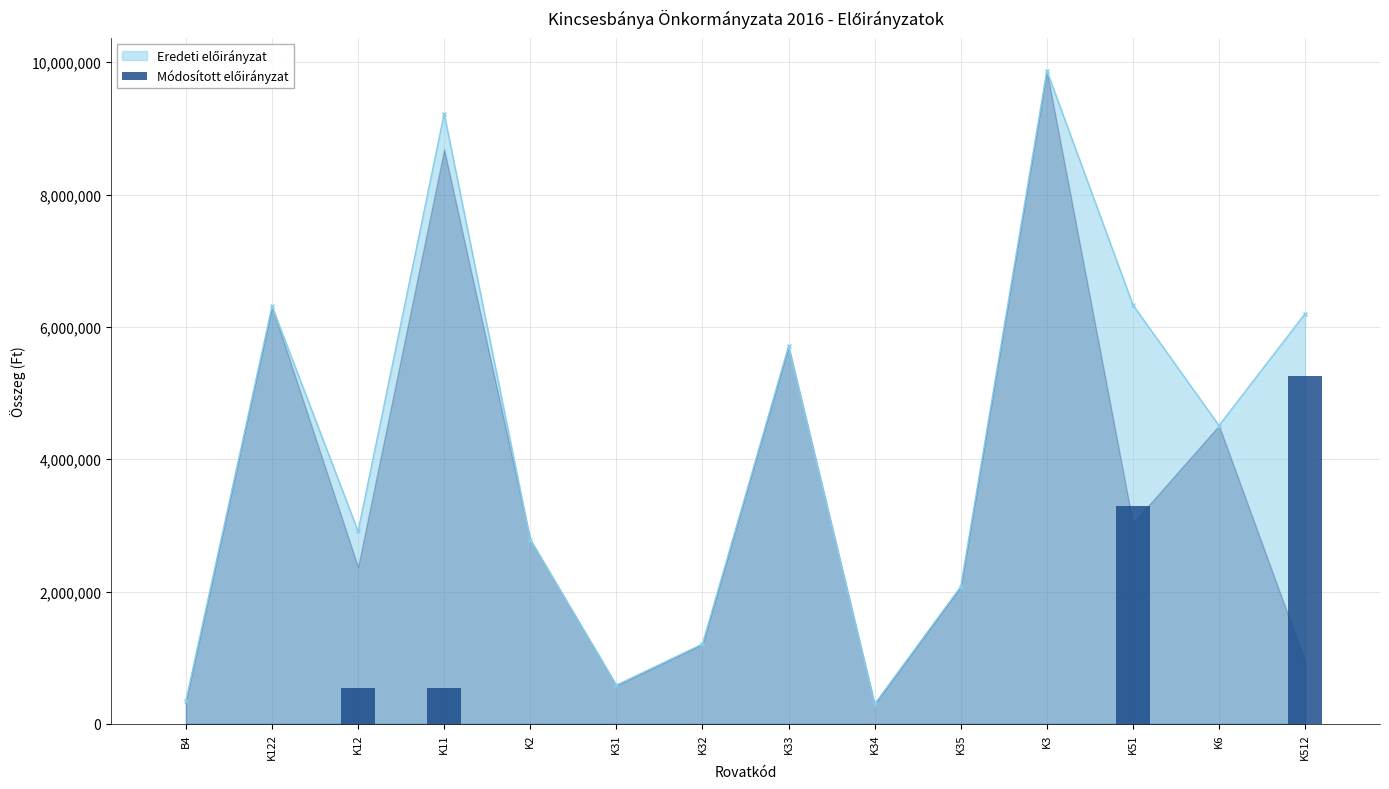

True or false: the data shows 0 at K2.

True